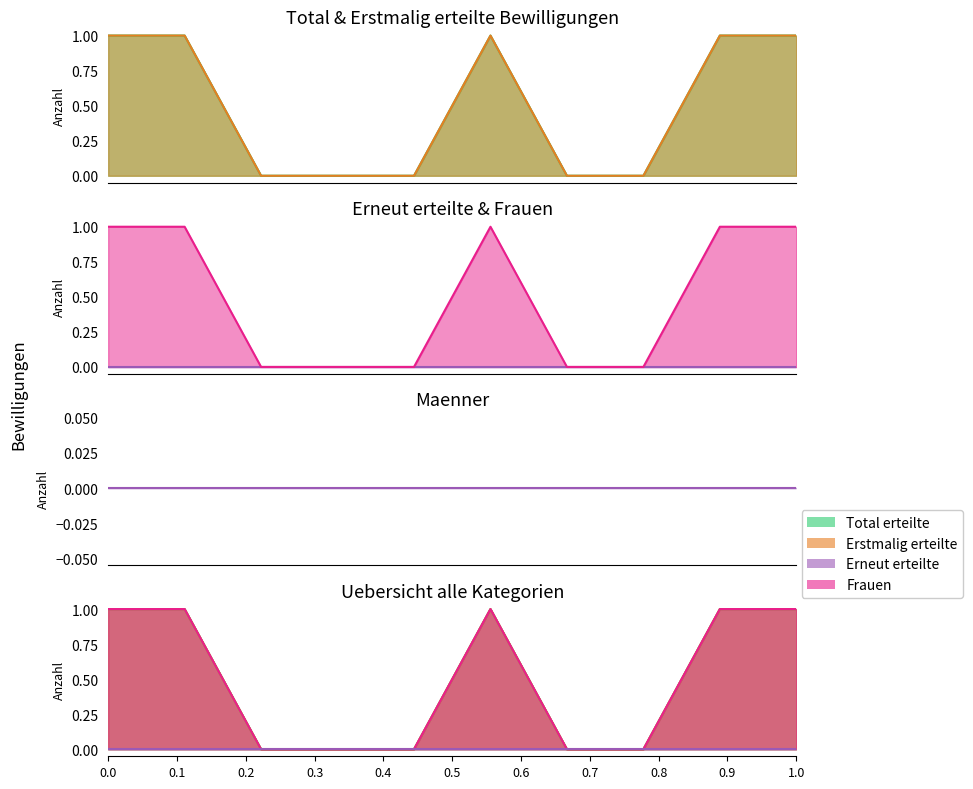

True or false: Erstmalig erteilte and Total erteilte intersect in this chart.

False